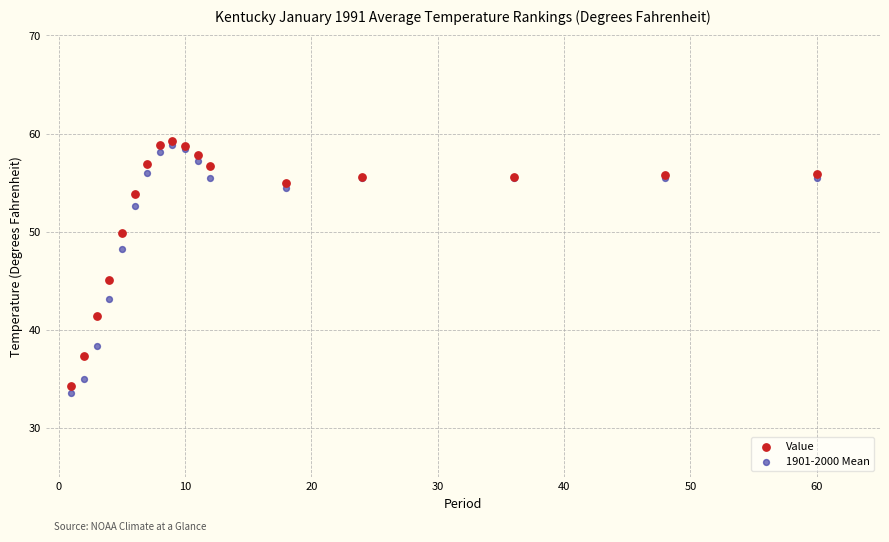

In the Value series, what Y value is closest to 46?

45.1